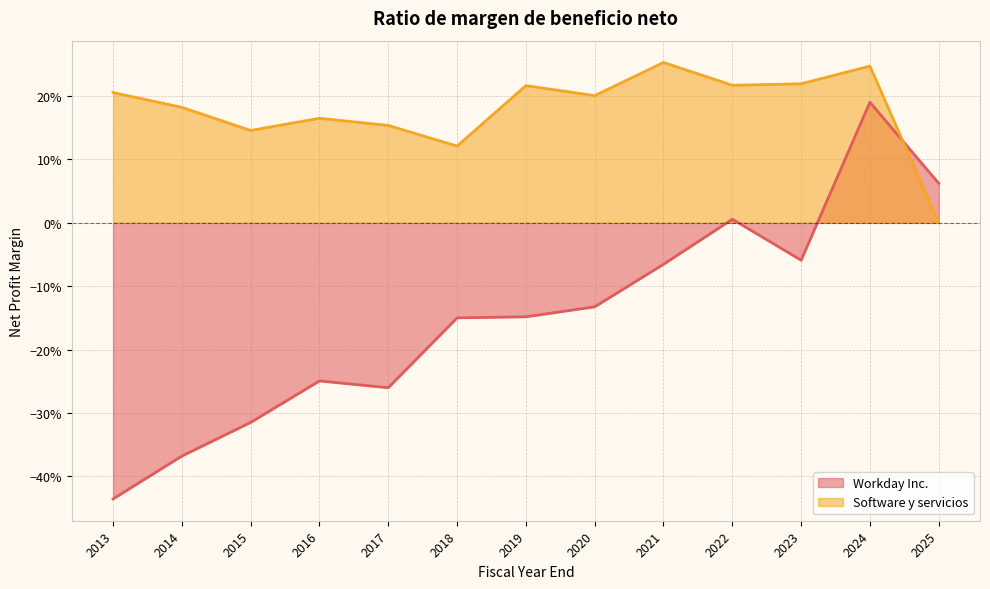

Between 2022-01-31 and 2020-01-31, which is larger?

2022-01-31